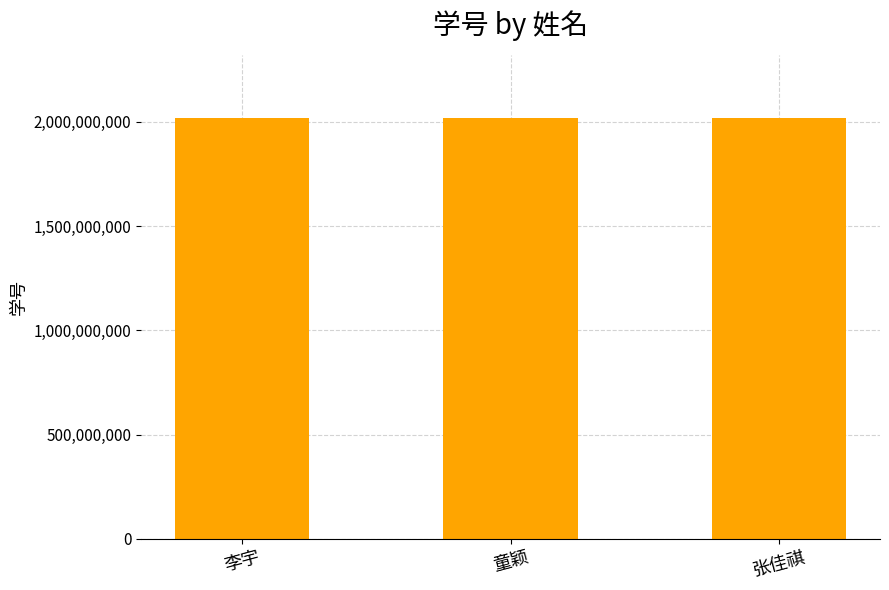

The value at 童颖 is 2019015205. True or false?

True